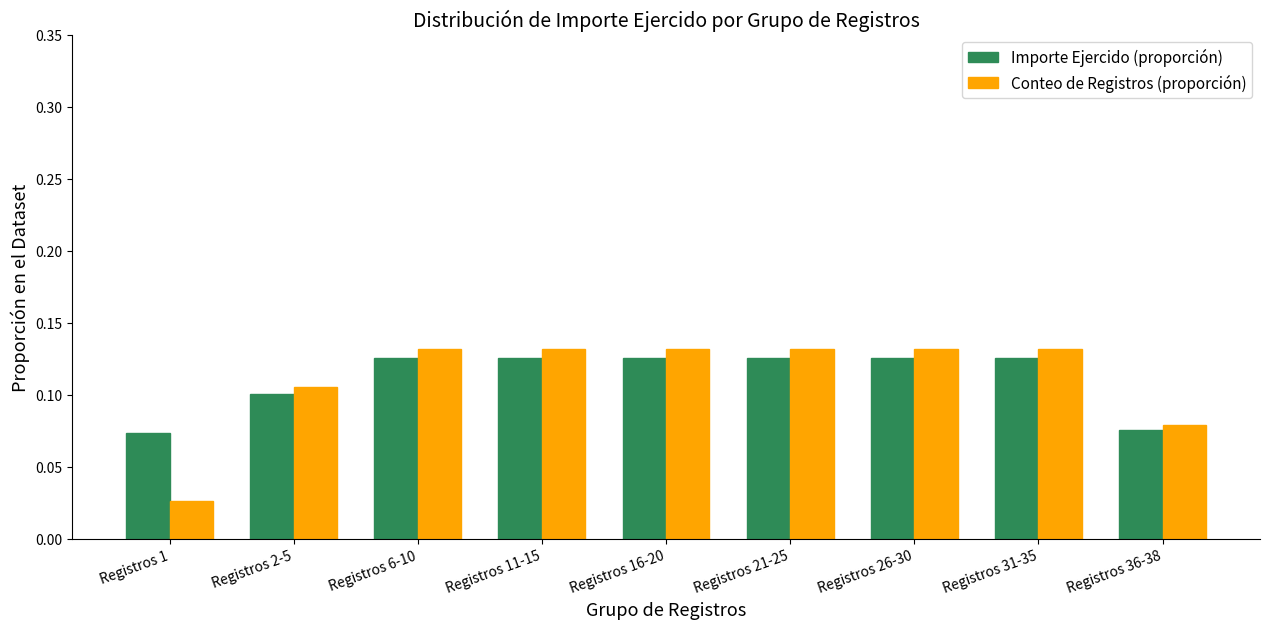

List the series in order of their peak value, lowest first.

Importe Ejercido (proporción), Conteo de Registros (proporción)